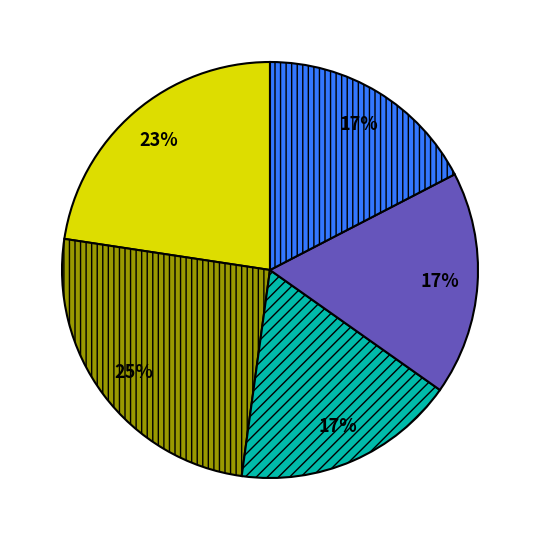

Does any single category account for the majority?

No